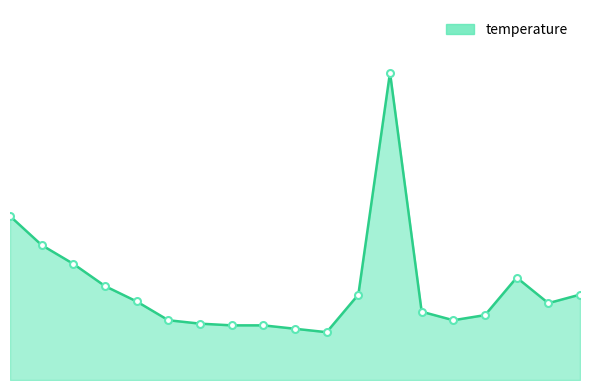

Rank the categories by value from lowest to highest.

01:10, 01:00, 00:41, 00:46, 00:36, 00:30, 01:50, 02:00, 01:40, 02:20, 00:24, 01:20, 02:30, 00:18, 02:10, 00:12, 00:06, 00:00, 01:30